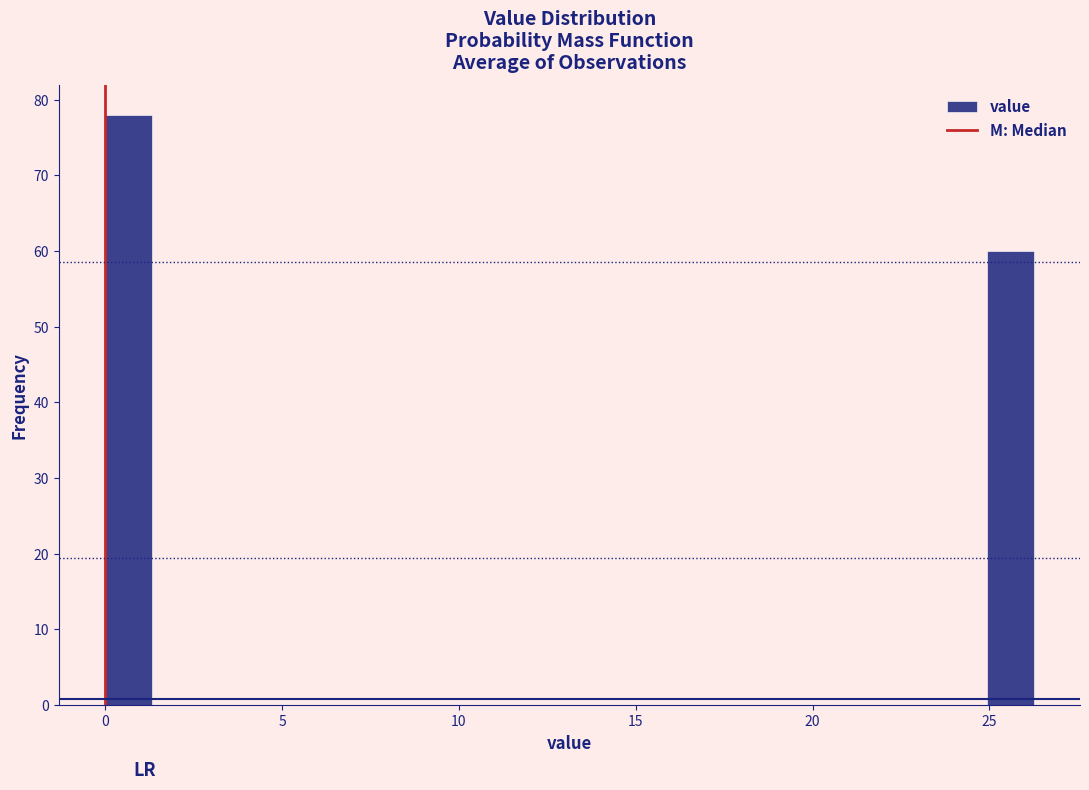

Around what value on the x-axis is the tallest bar? Give the approximate position of its centre, as read against the axis.

0.5